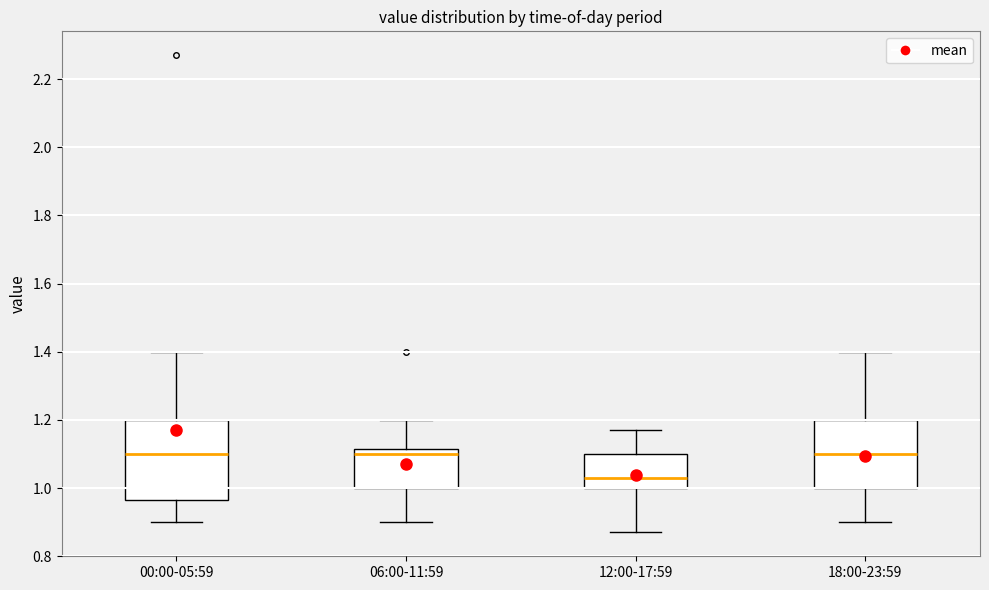

Where does the upper whisker of the box for 00:00-05:59 end on the y-axis? The values are not printed on the chart, so give them approximately, as read against the axis.

1.40